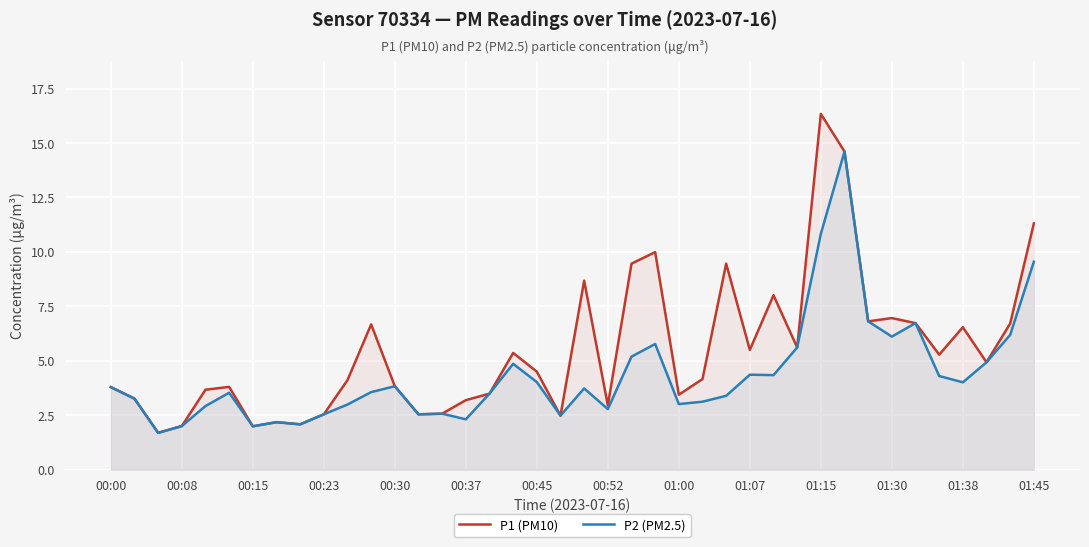

What is the minimum value for P1 (PM10)?

1.7